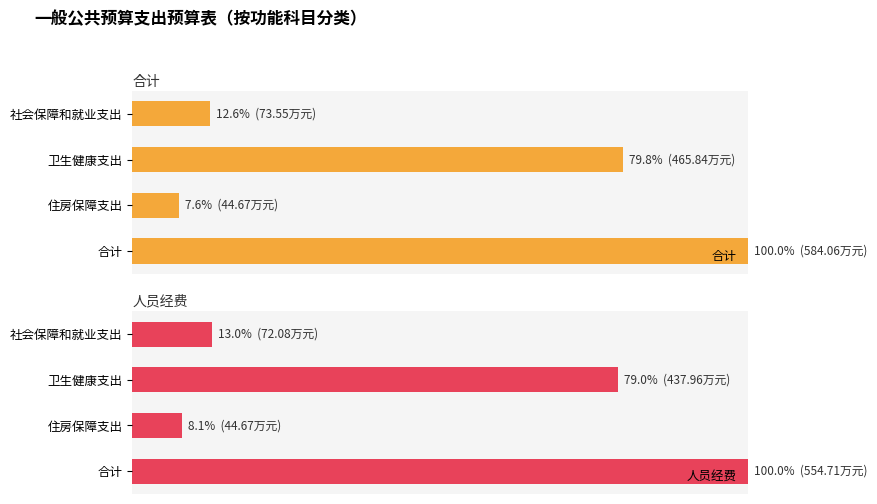

What is the difference between the 合计 values at 社会保障和就业支出 and 住房保障支出?

4.9